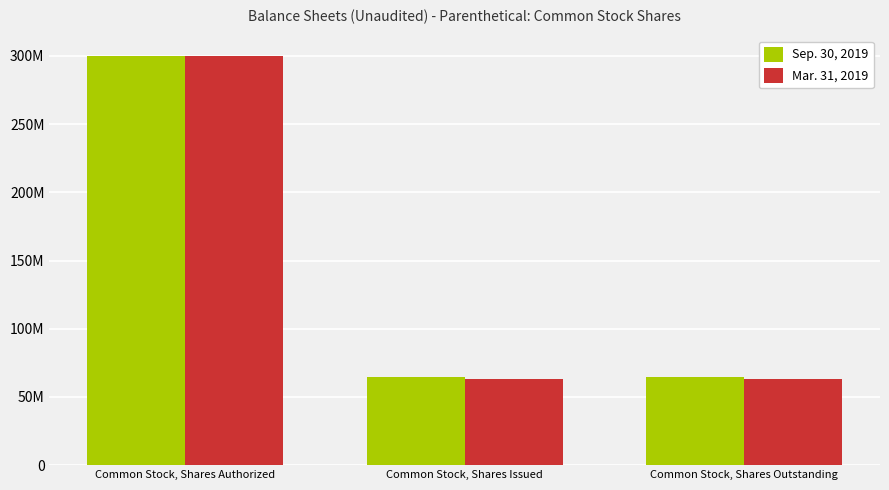

At which label does Mar. 31, 2019 reach its peak?

Common Stock, Shares Authorized